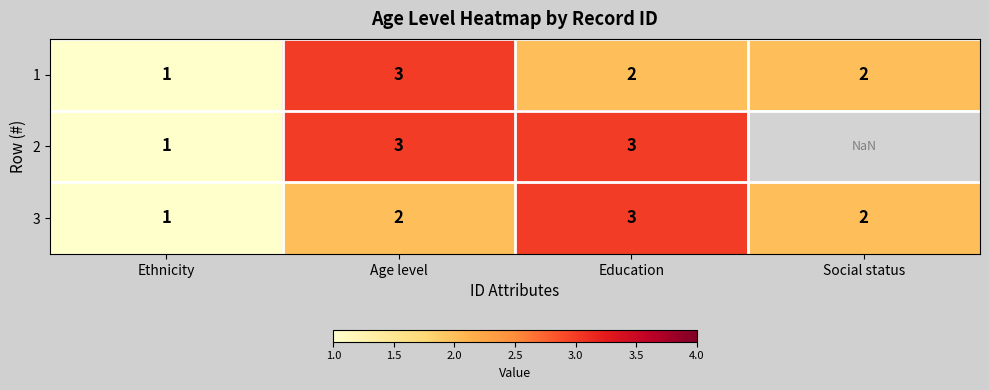

At which label does 1 reach its minimum?

Ethnicity